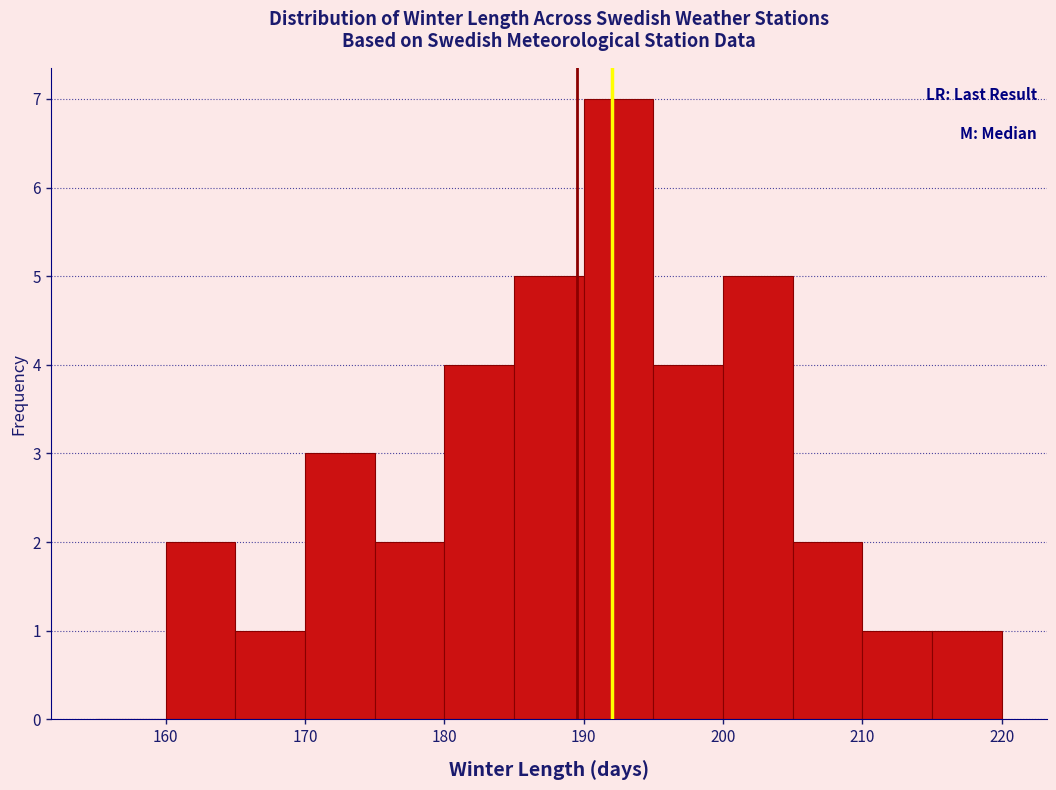

How tall is the bar that spans 190 to 195 on the x-axis? The values are not printed on the chart, so give them approximately, as read against the axis.

7